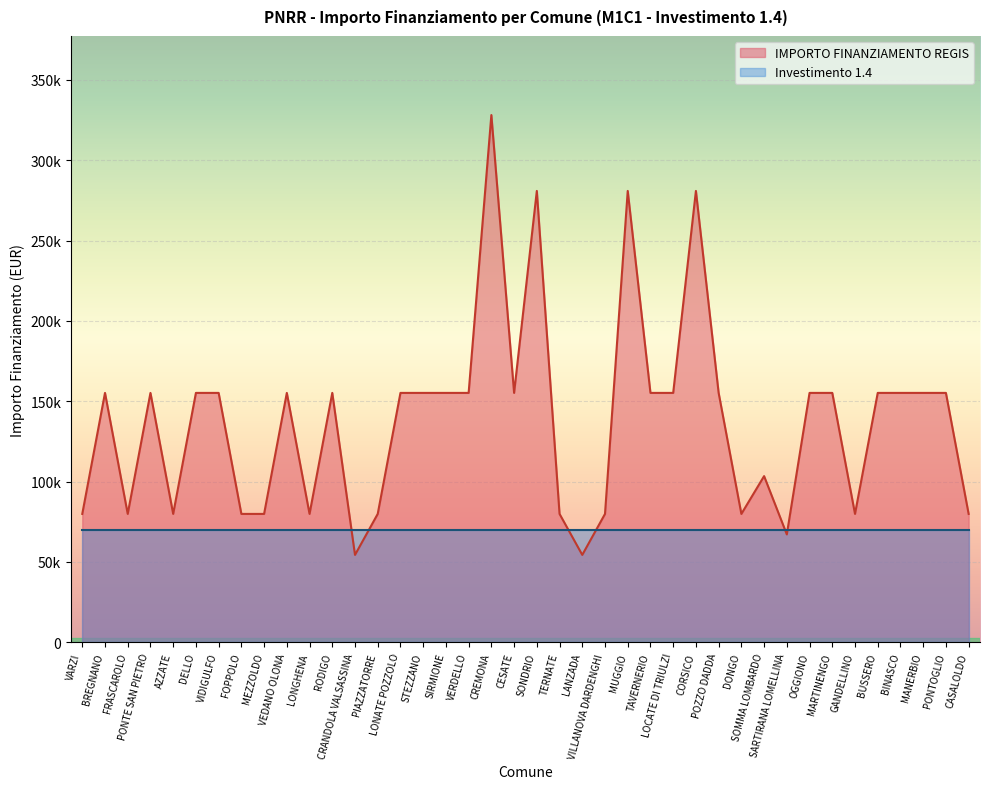

What is the label of the 11th point from the right?

DONGO